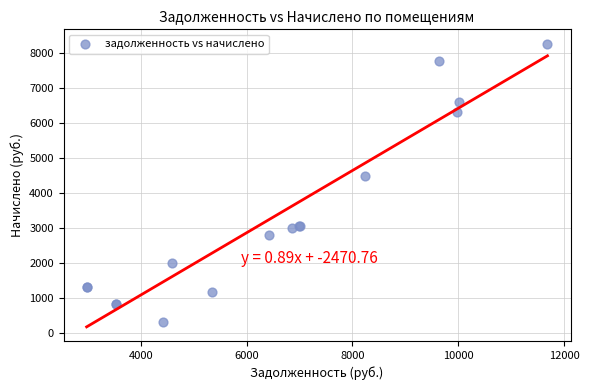

What Y value in the scatter plot is closest to 4294?

4490.9